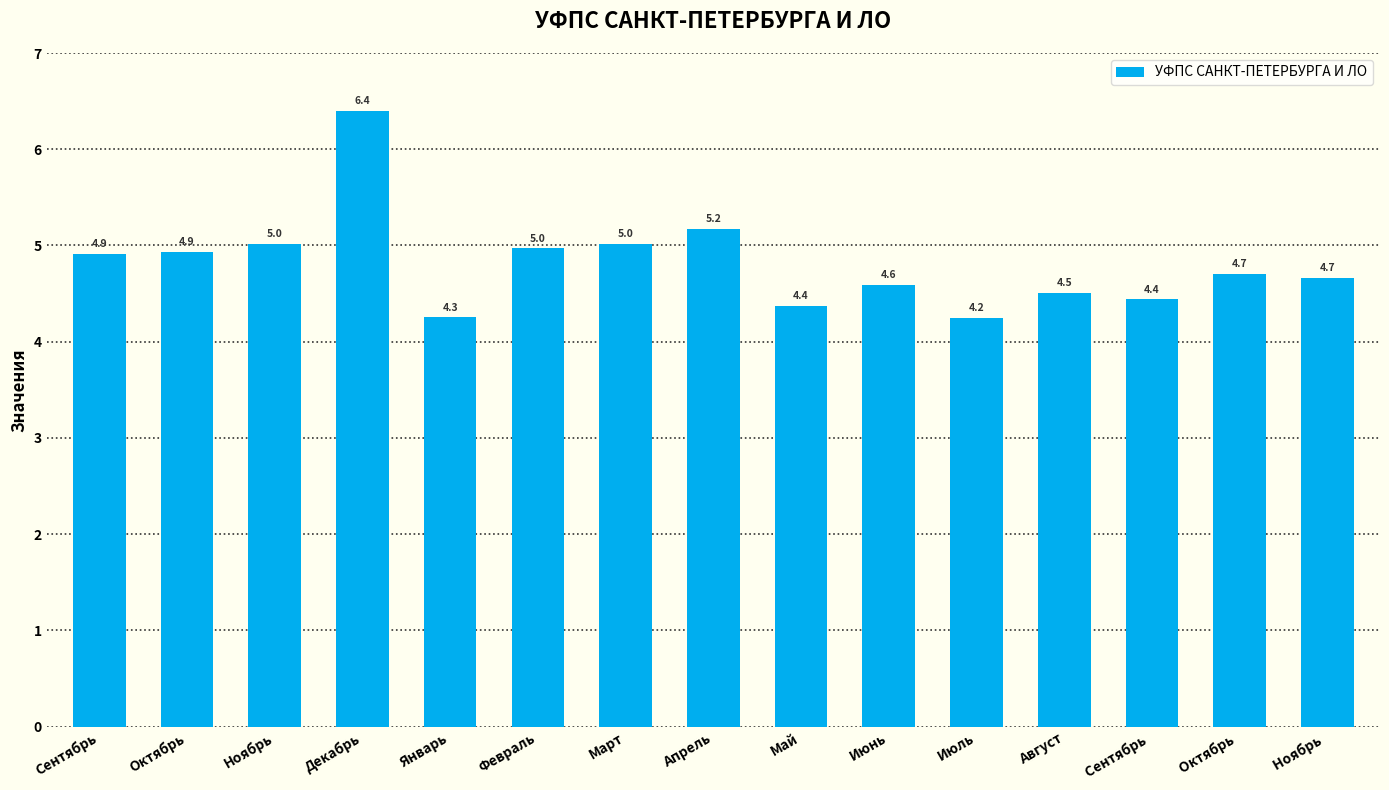

What is the greatest value displayed?

6.4